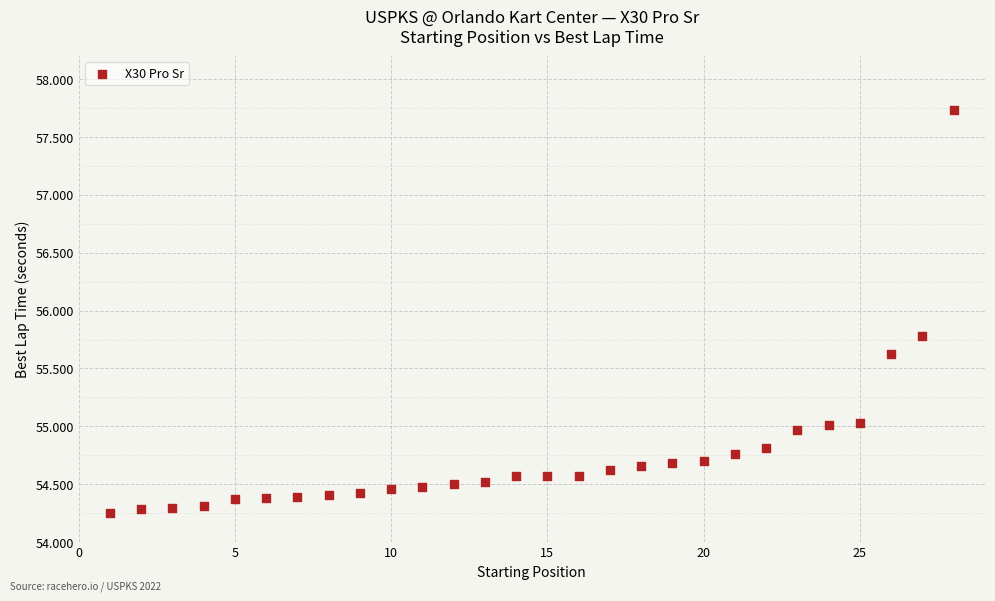

What is the range of Y values (max minus min)?

3.5